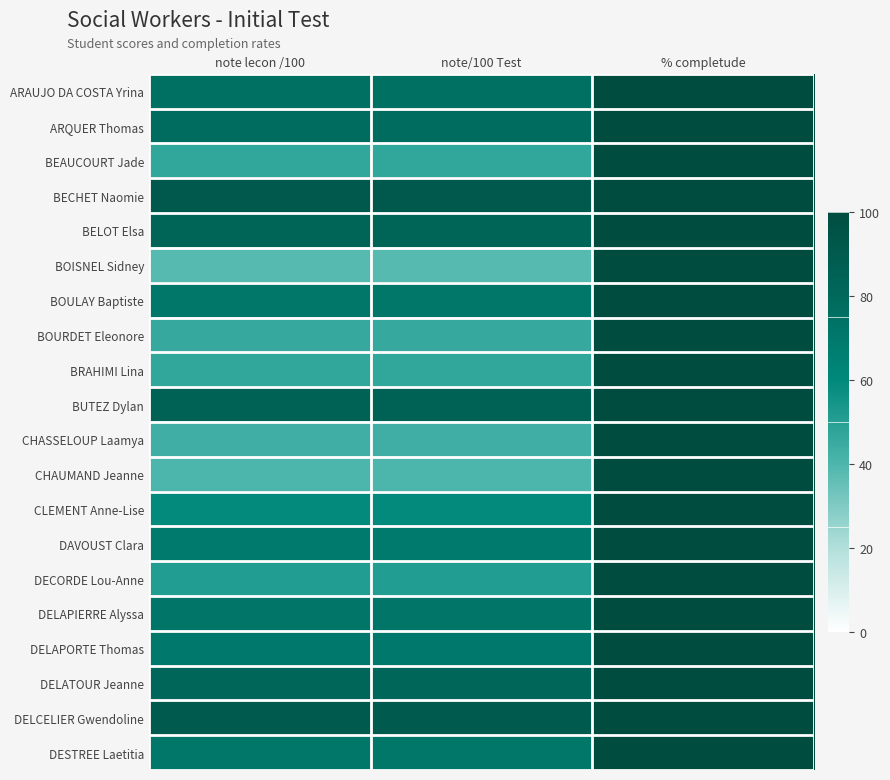

Rank the series at % completude from lowest to highest value.

ARAUJO DA COSTA Yrina, ARQUER Thomas, BEAUCOURT Jade, BECHET Naomie, BELOT Elsa, BOISNEL Sidney, BOULAY Baptiste, BOURDET Eleonore, BRAHIMI Lina, BUTEZ Dylan, CHASSELOUP Laamya, CHAUMAND Jeanne, CLEMENT Anne-Lise, DAVOUST Clara, DECORDE Lou-Anne, DELAPIERRE Alyssa, DELAPORTE Thomas, DELATOUR Jeanne, DELCELIER Gwendoline, DESTREE Laetitia